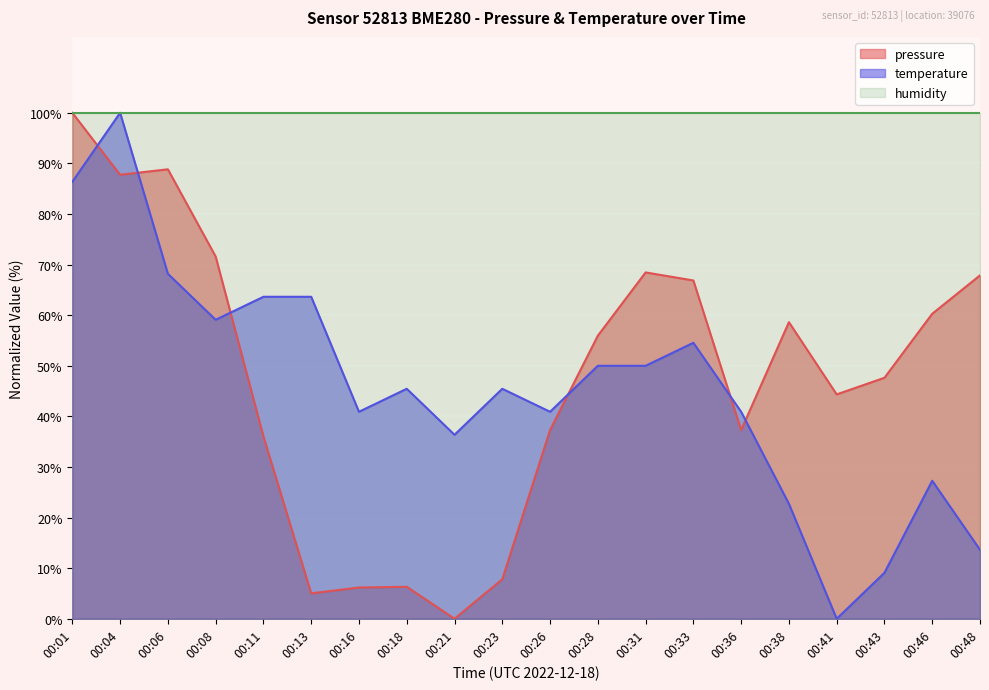

At how many categories does at least one series exceed 22?

20